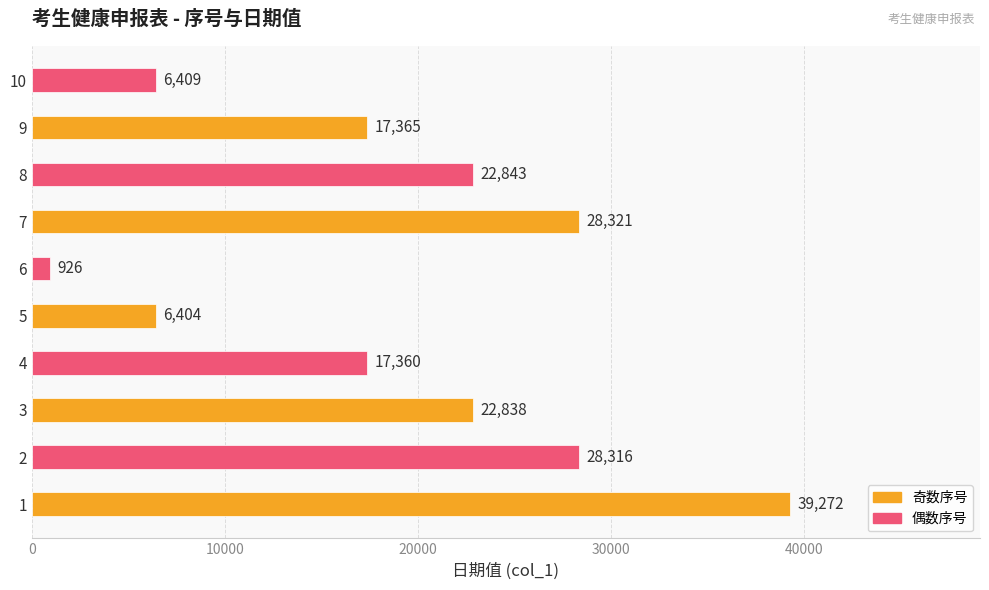

What is the change in value from 2 to 5?

-21912